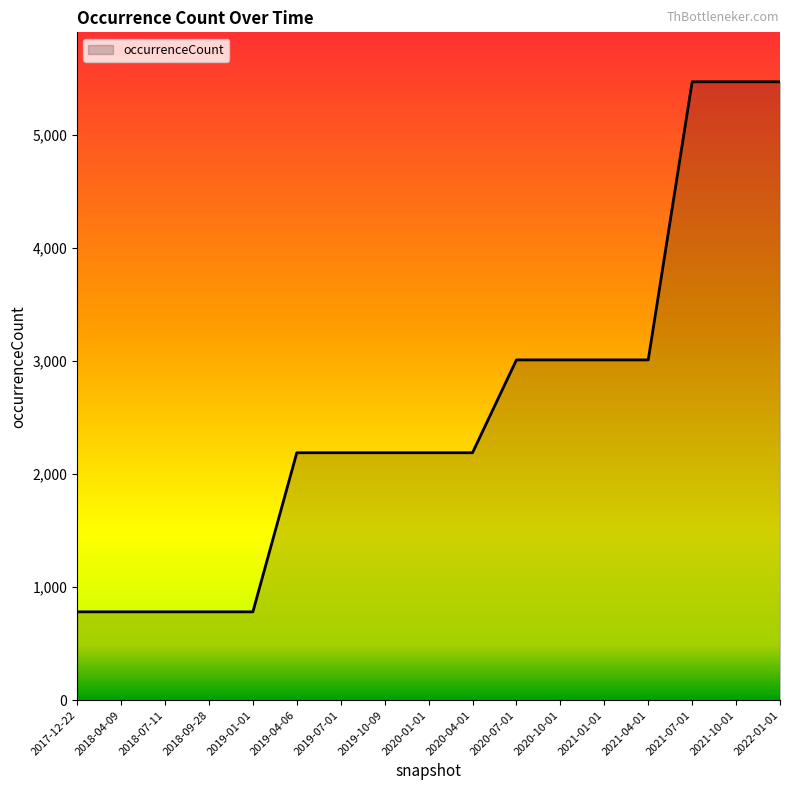

Reading left to right, transcribe all the data shown in this chart.

781	781	781	781	781	2188	2188	2188	2188	2188	3009	3009	3009	3009	5468	5468	5468